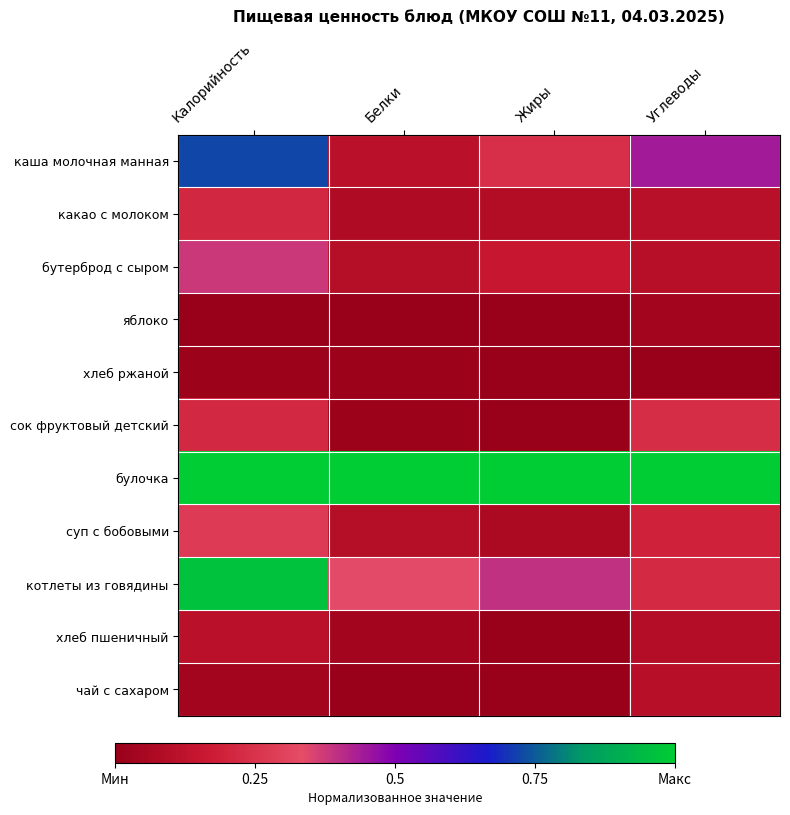

Reading left to right, transcribe all the data shown in this chart.

каша молочная манная: Калорийность=0.7	Белки=0.1	Жиры=0.2	Углеводы=0.4
какао с молоком: Калорийность=0.2	Белки=0.1	Жиры=0.1	Углеводы=0.1
бутерброд с сыром: Калорийность=0.4	Белки=0.1	Жиры=0.2	Углеводы=0.1
яблоко: Калорийность=0.0	Белки=0.0	Жиры=0.0	Углеводы=0.0
хлеб ржаной: Калорийность=0.0	Белки=0.0	Жиры=0.0	Углеводы=0.0
сок фруктовый детский: Калорийность=0.2	Белки=0.0	Жиры=0.0	Углеводы=0.2
булочка: Калорийность=1.0	Белки=1.0	Жиры=1.0	Углеводы=1.0
суп с бобовыми: Калорийность=0.3	Белки=0.1	Жиры=0.1	Углеводы=0.2
котлеты из говядины: Калорийность=1.0	Белки=0.3	Жиры=0.4	Углеводы=0.2
хлеб пшеничный: Калорийность=0.1	Белки=0.0	Жиры=0.0	Углеводы=0.1
чай с сахаром: Калорийность=0.0	Белки=0.0	Жиры=0.0	Углеводы=0.1